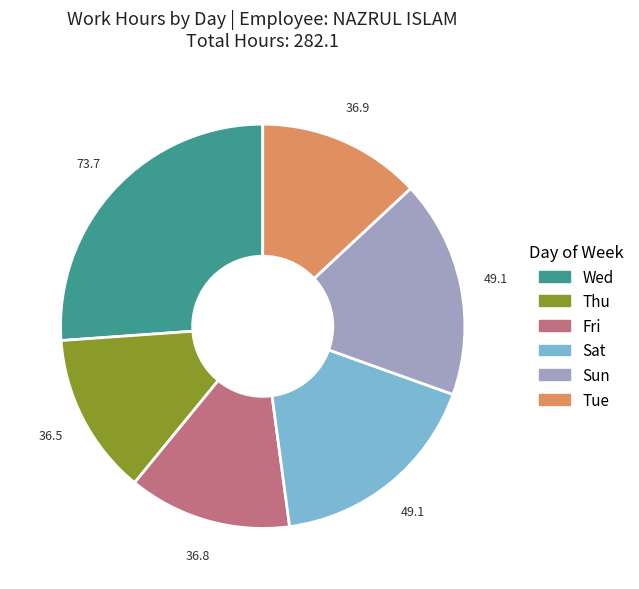

What is the largest slice in the pie chart?

Wed